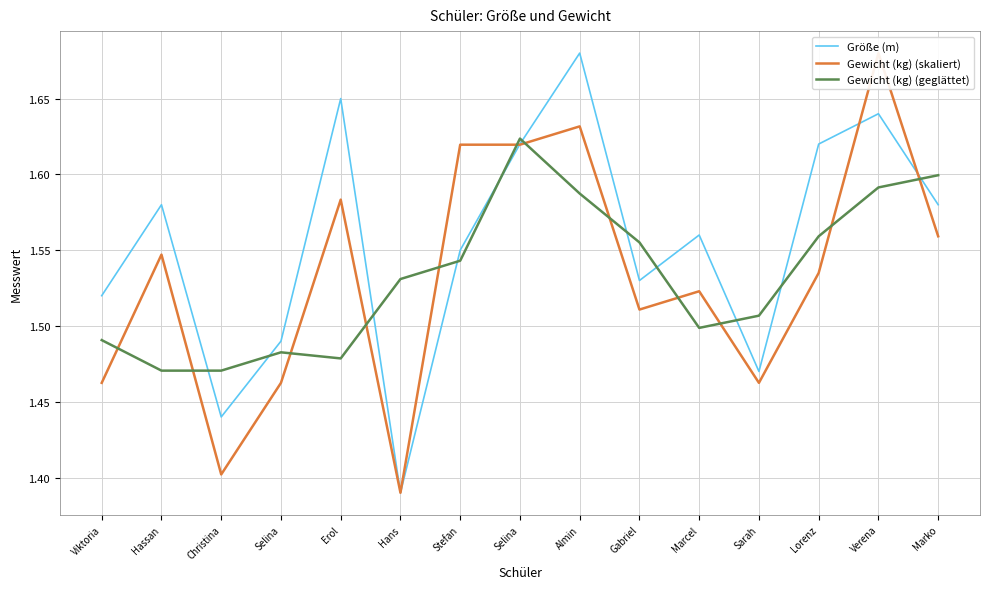

What is the greatest value displayed?

1.7